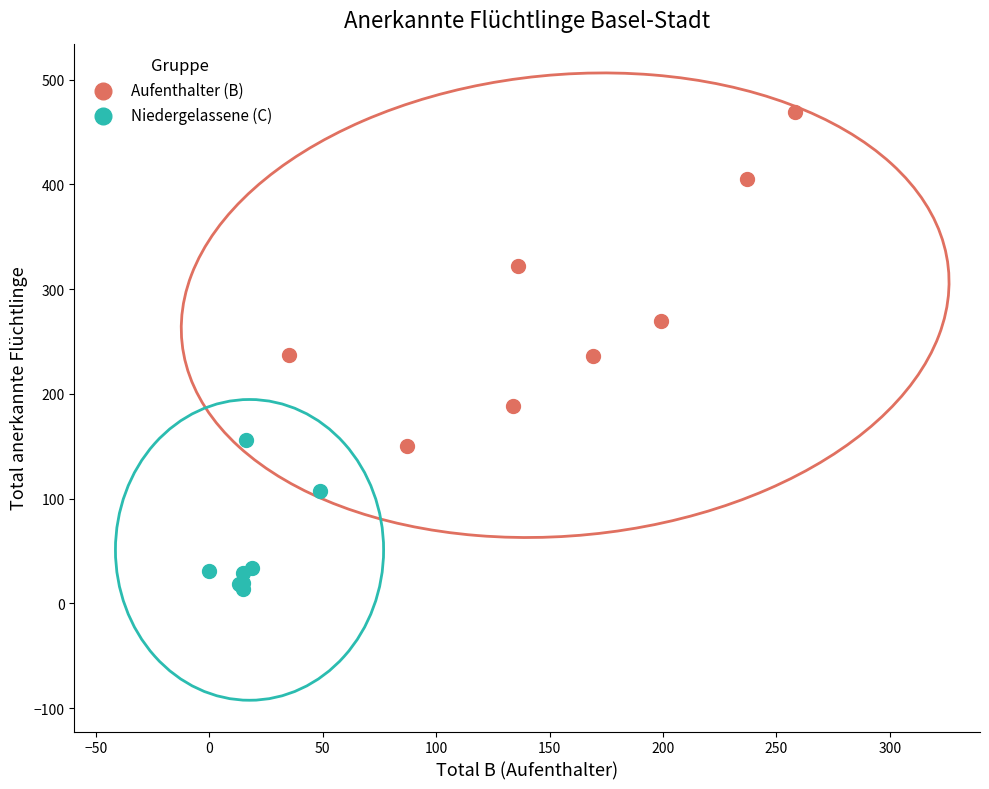

Which series reaches the maximum Y coordinate?

Aufenthalter (B)